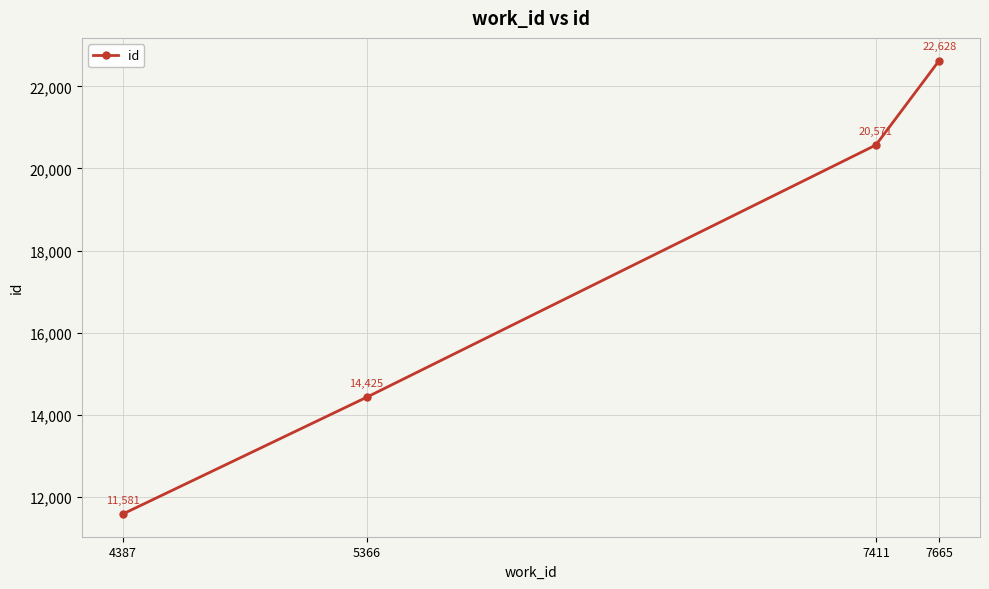

How many data points are less than 20571?

2